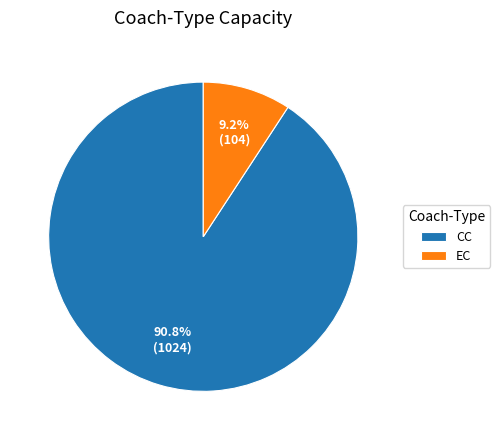

Which category has the smallest portion of the pie?

EC